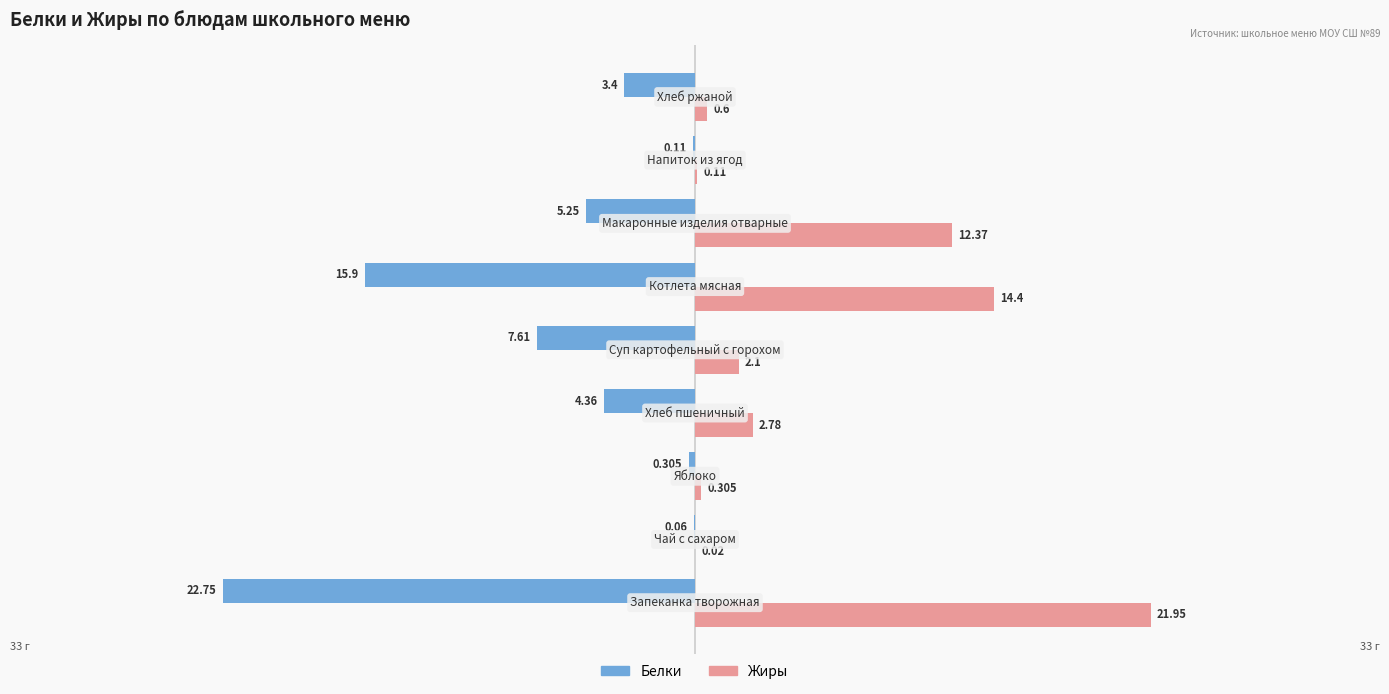

Which series has the largest total across all categories?

Жиры